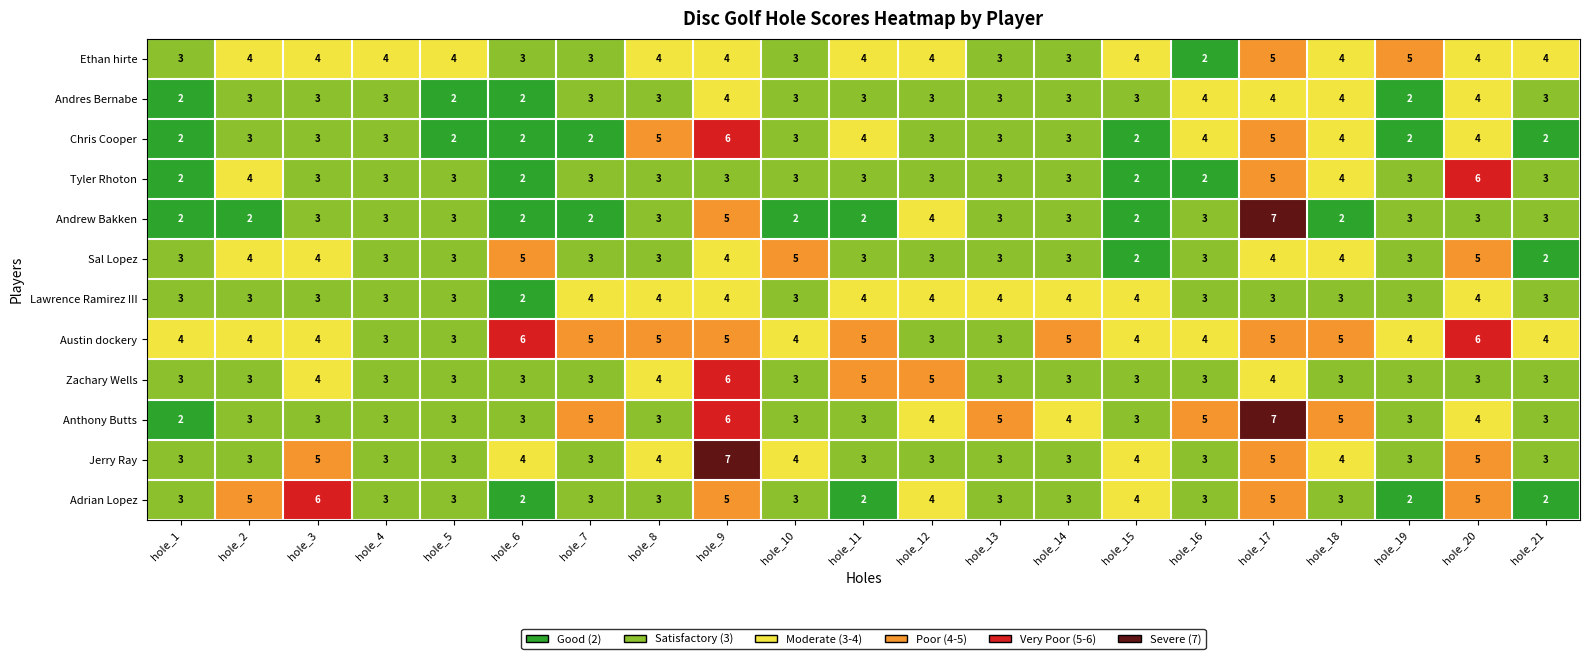

What is the sum of the Sal Lopez values at hole_11 and hole_6?

8